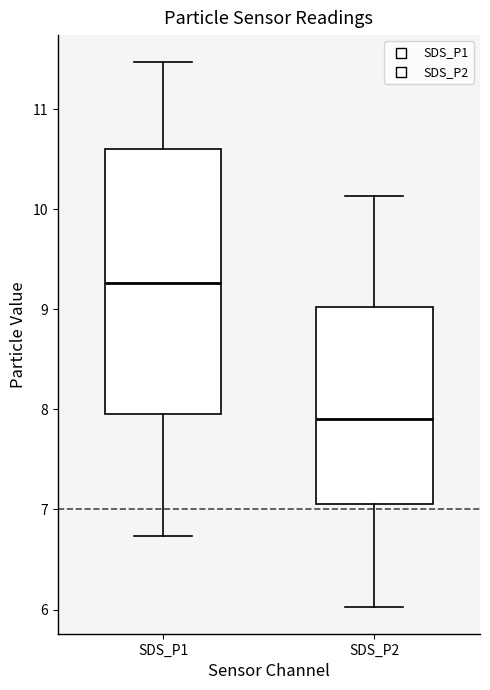

Which box's median line is the lowest?

SDS_P2